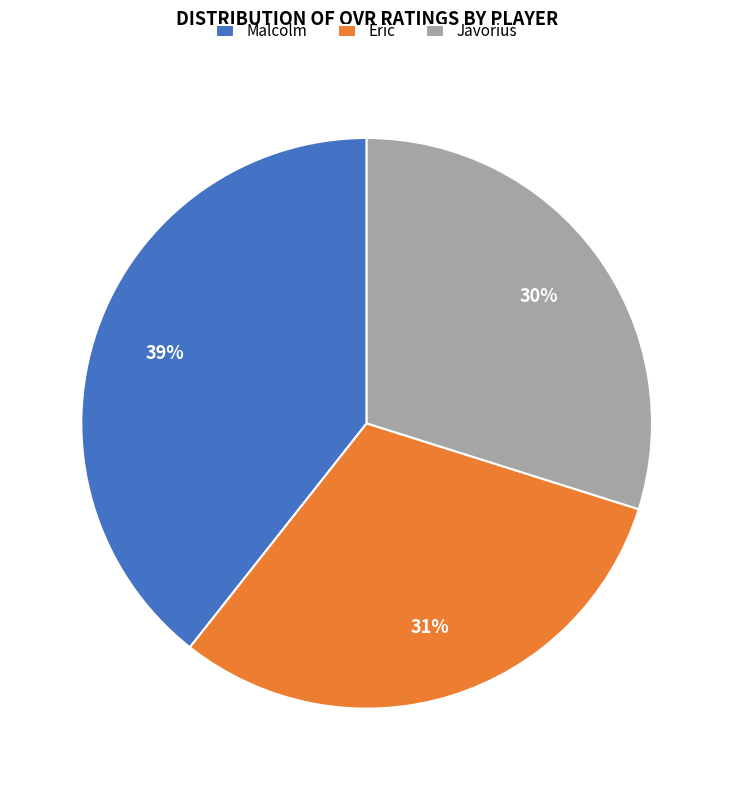

How many segments does this pie chart have?

3